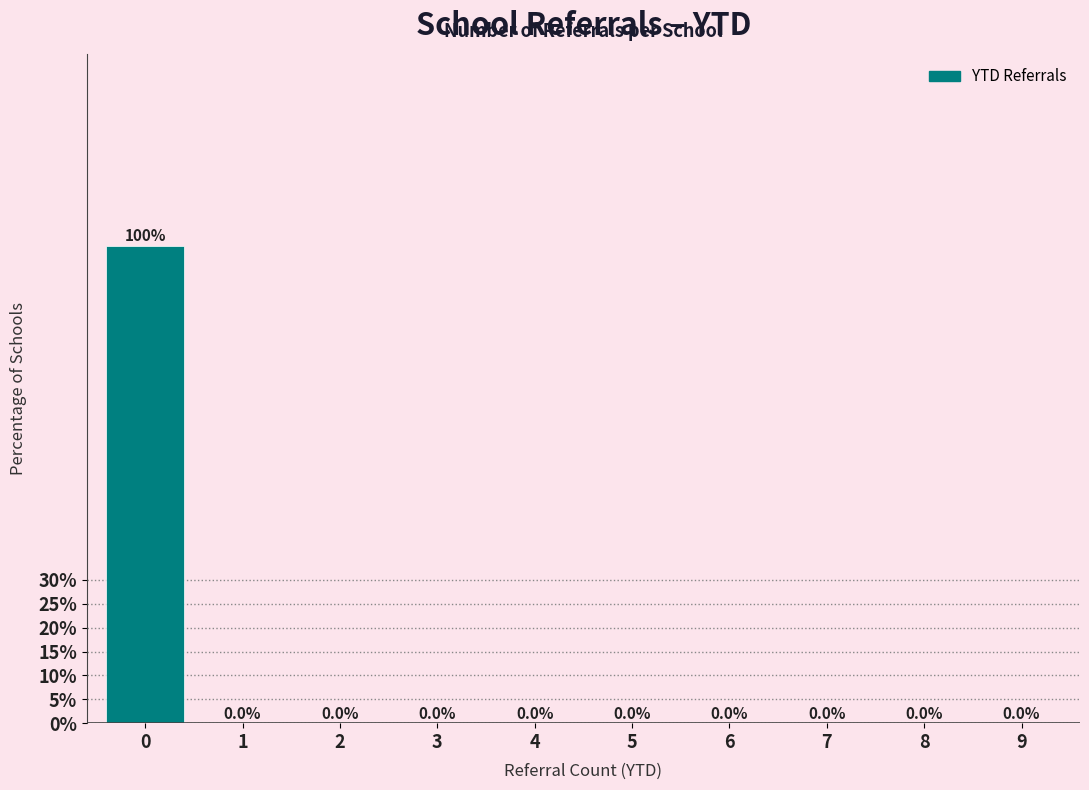

Reading left to right, list all the values displayed in this chart.

0=100	1=0	2=0	3=0	4=0	5=0	6=0	7=0	8=0	9=0